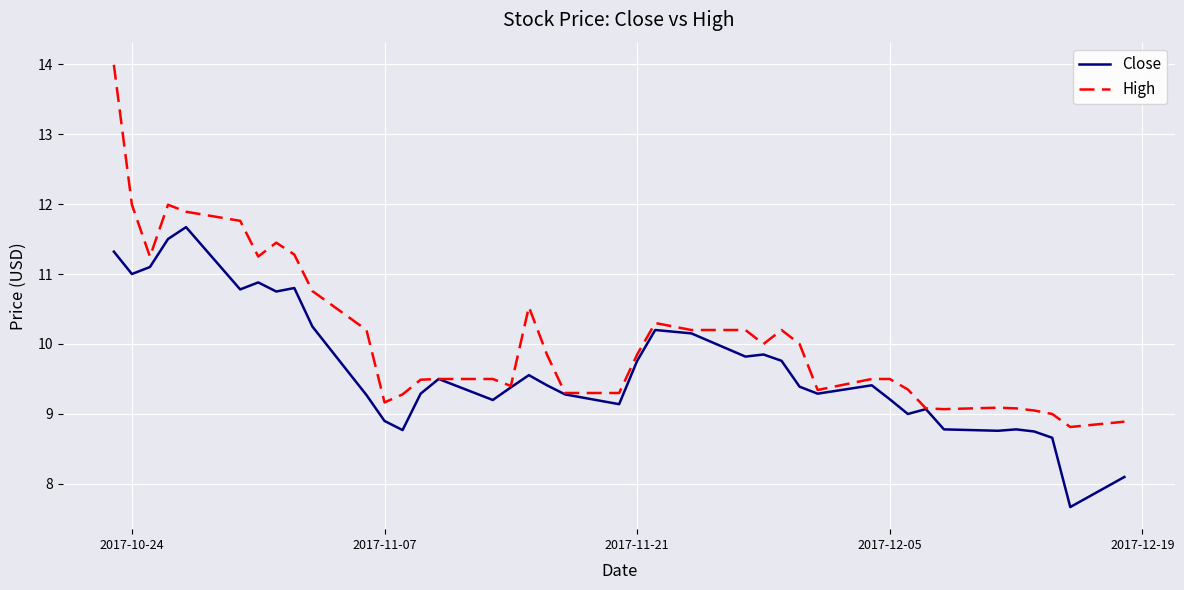

What is the difference between the second highest and minimum values in the High series?

3.2